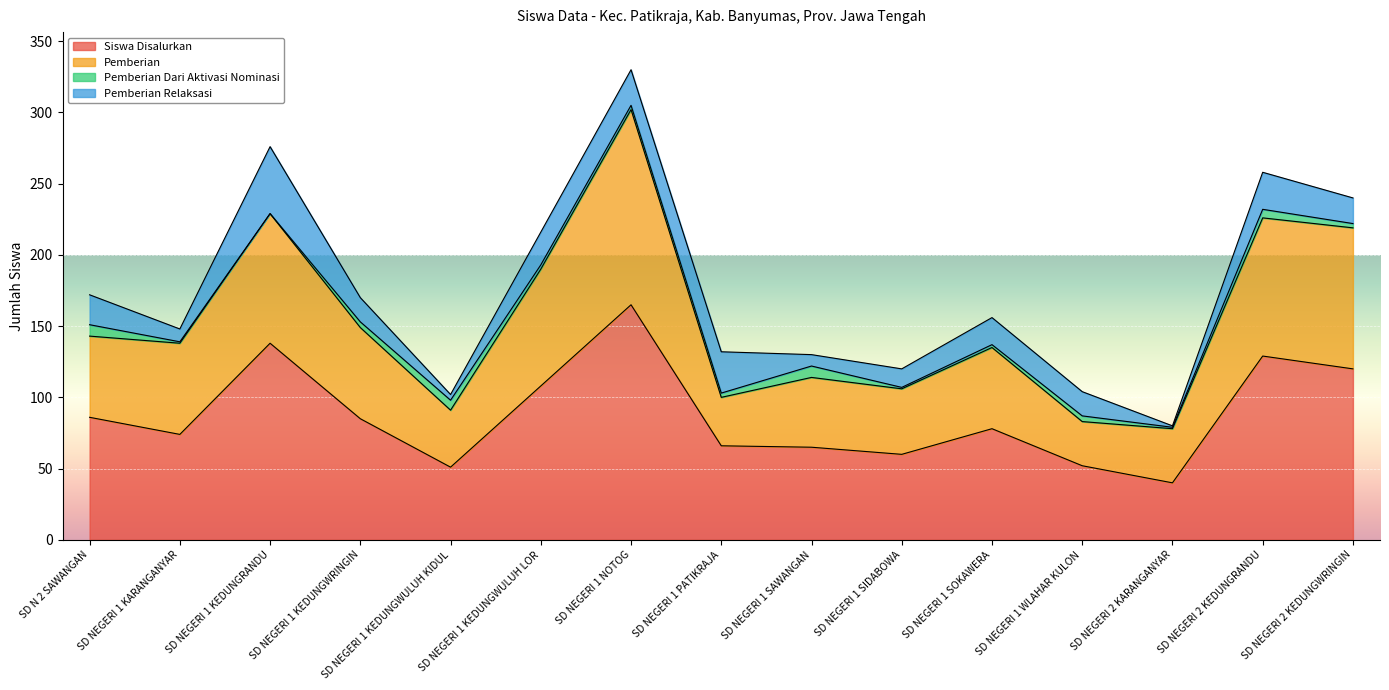

What is the difference between the maximum and minimum values in the Siswa Disalurkan series?

125